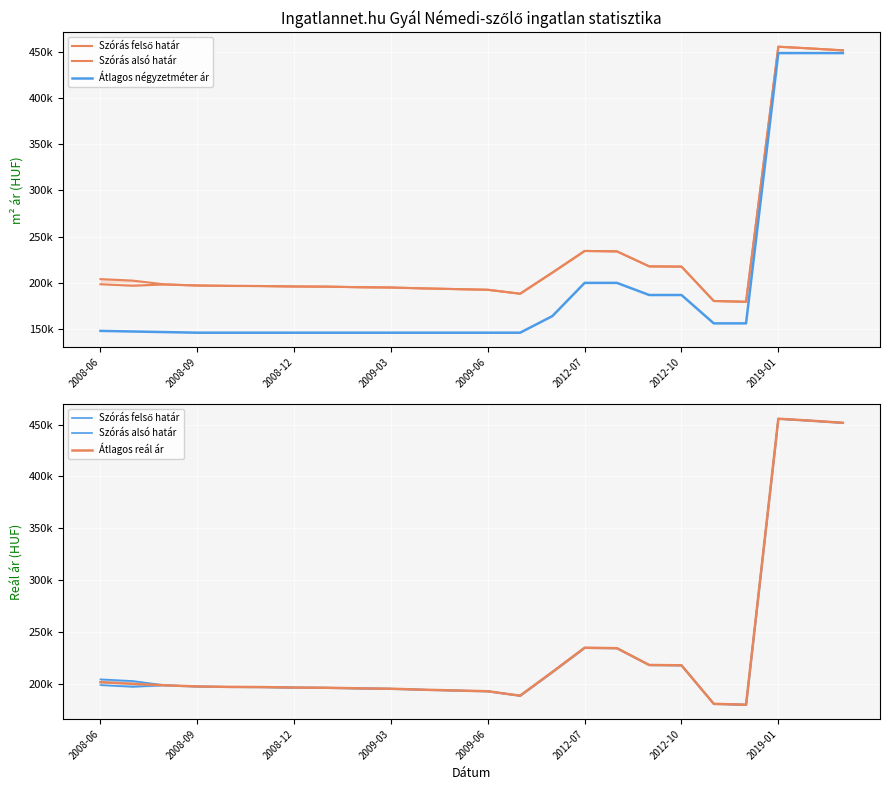

Which series has the widest spread of values?

Átlagos négyzetméter ár